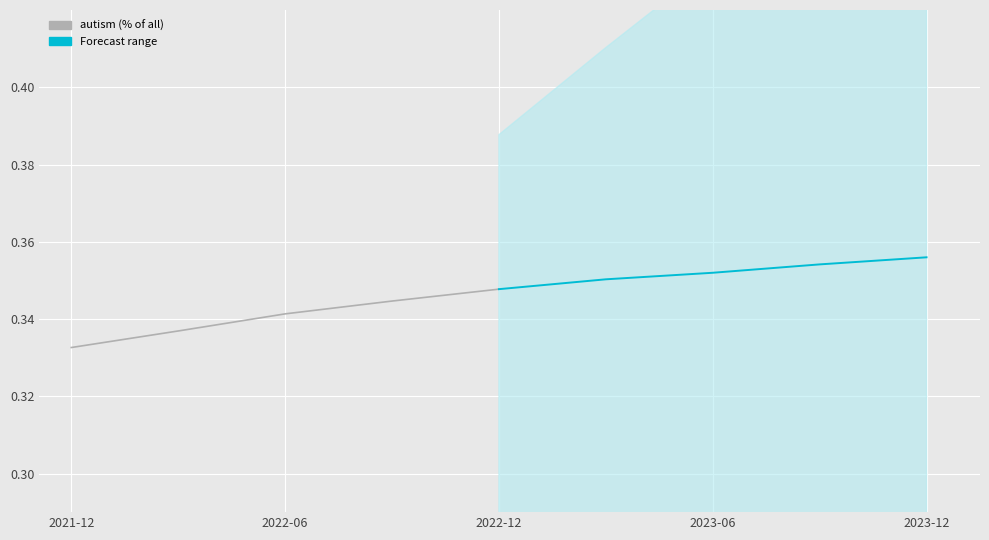

What value does the Forecast series have at 2023-06?

0.4